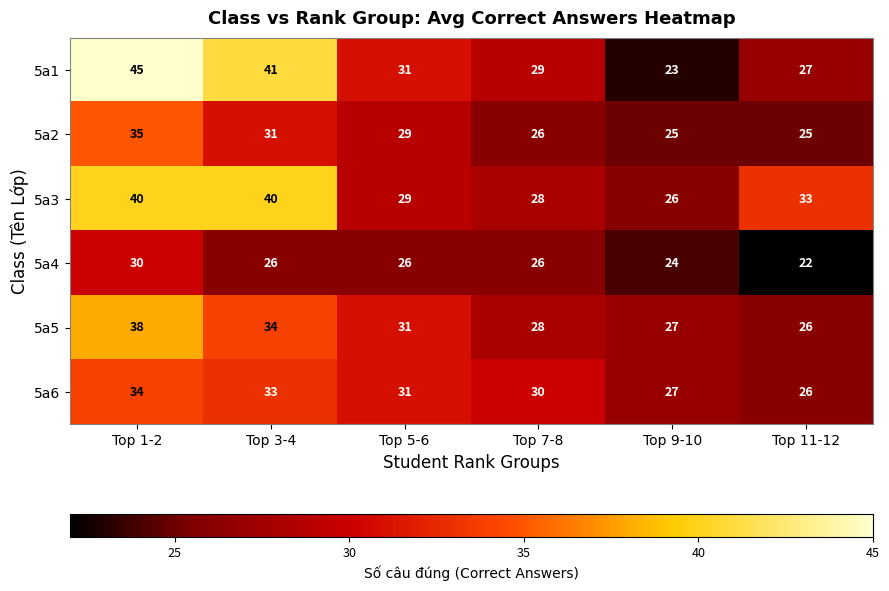

Which label corresponds to the largest value in the chart?

Top 1-2